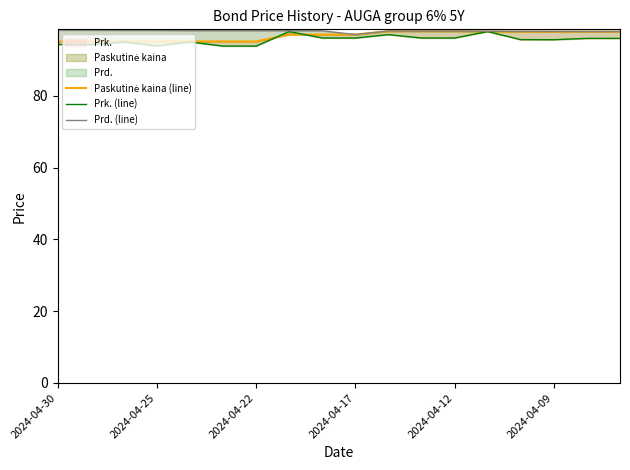

At which label does Prk. (line) first exceed 96?

7